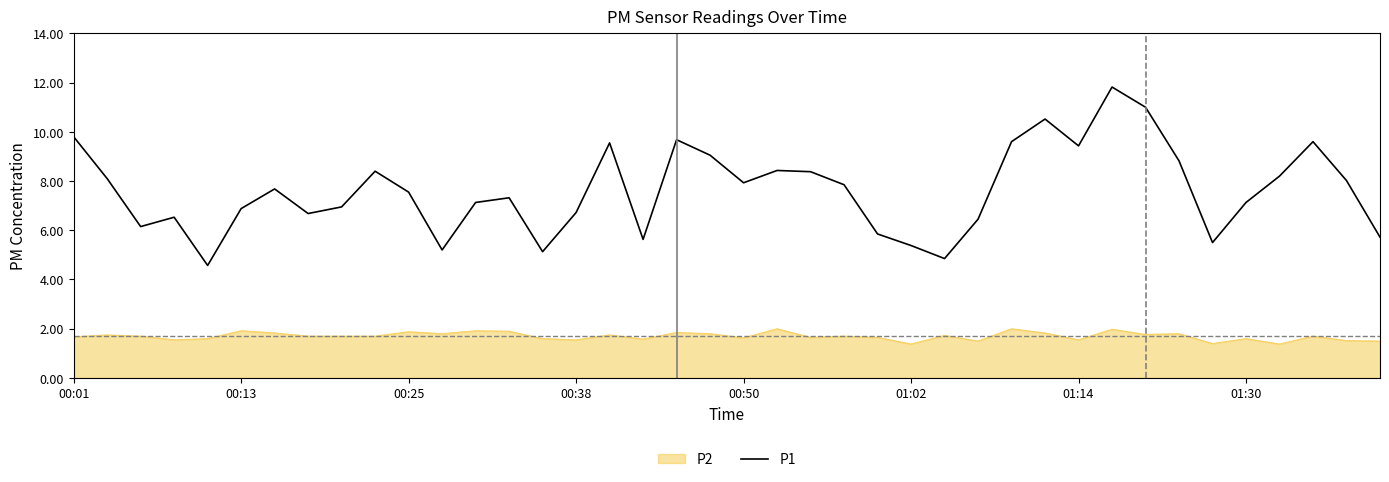

What is the greatest value displayed?

11.8